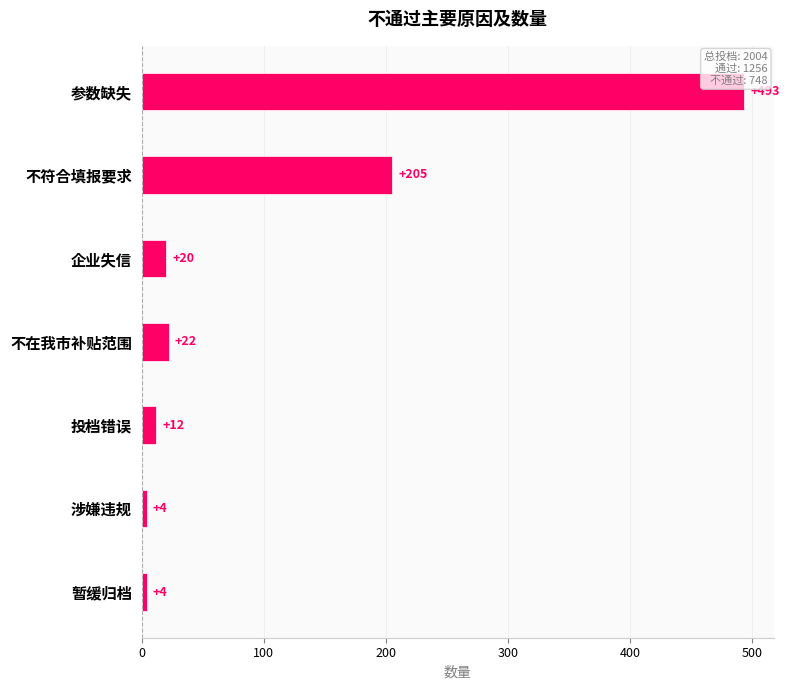

What is the sum of the values at 企业失信 and 暂缓归档?

24